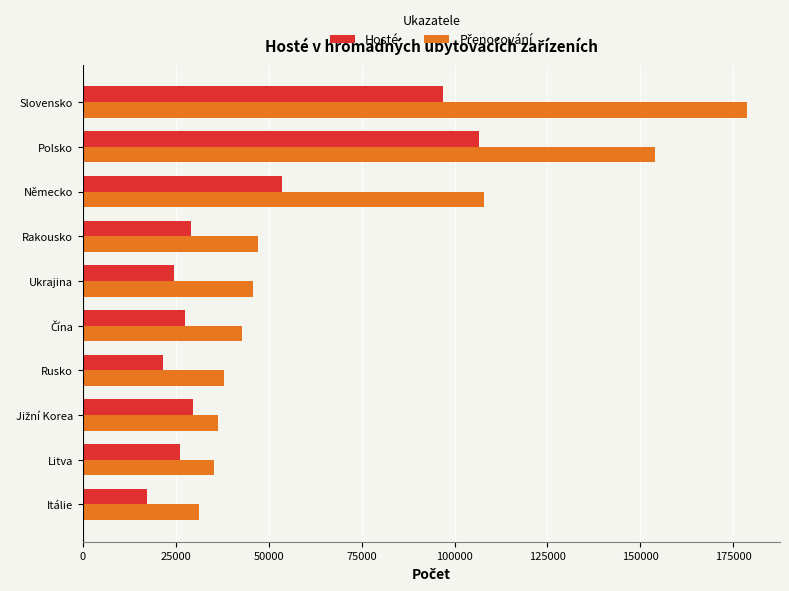

What is the sum of all Hosté values?

432867